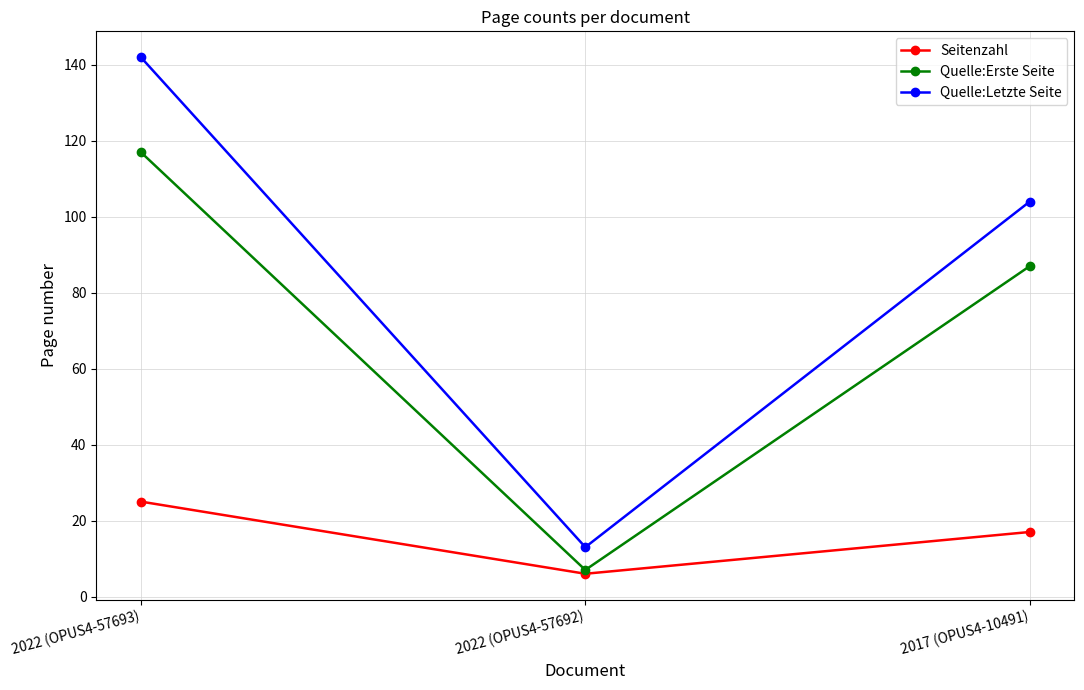

List the labels in order of Quelle:Erste Seite value, largest first.

2022 (OPUS4-57693), 2017 (OPUS4-10491), 2022 (OPUS4-57692)